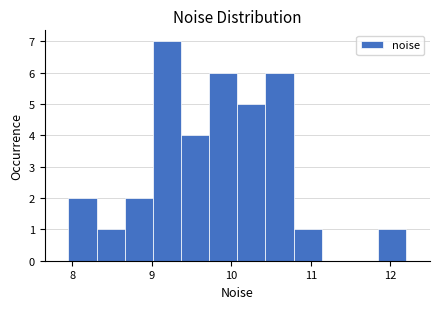

Around what value on the x-axis is the tallest bar? Give the approximate position of its centre, as read against the axis.

9.2